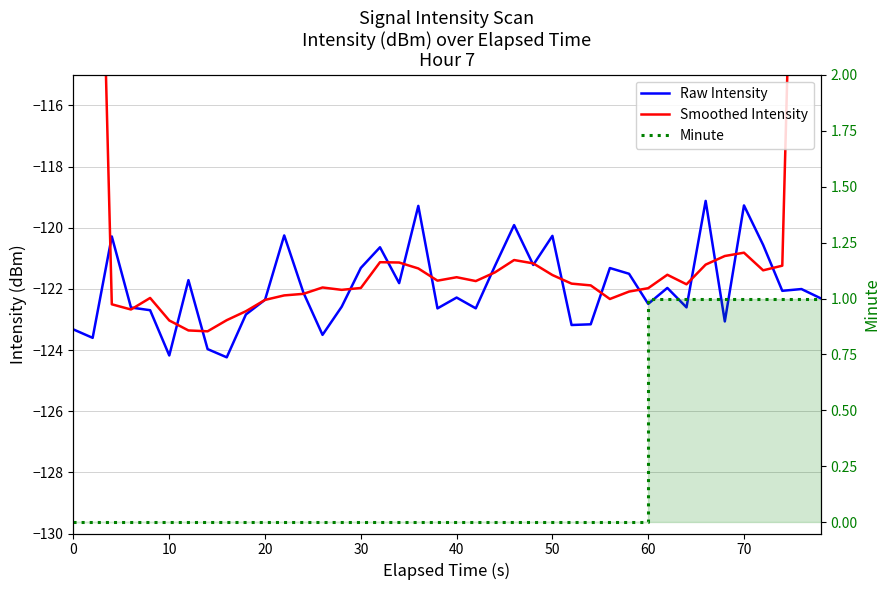

What is the spread (max minus min) of values at 70?

121.8